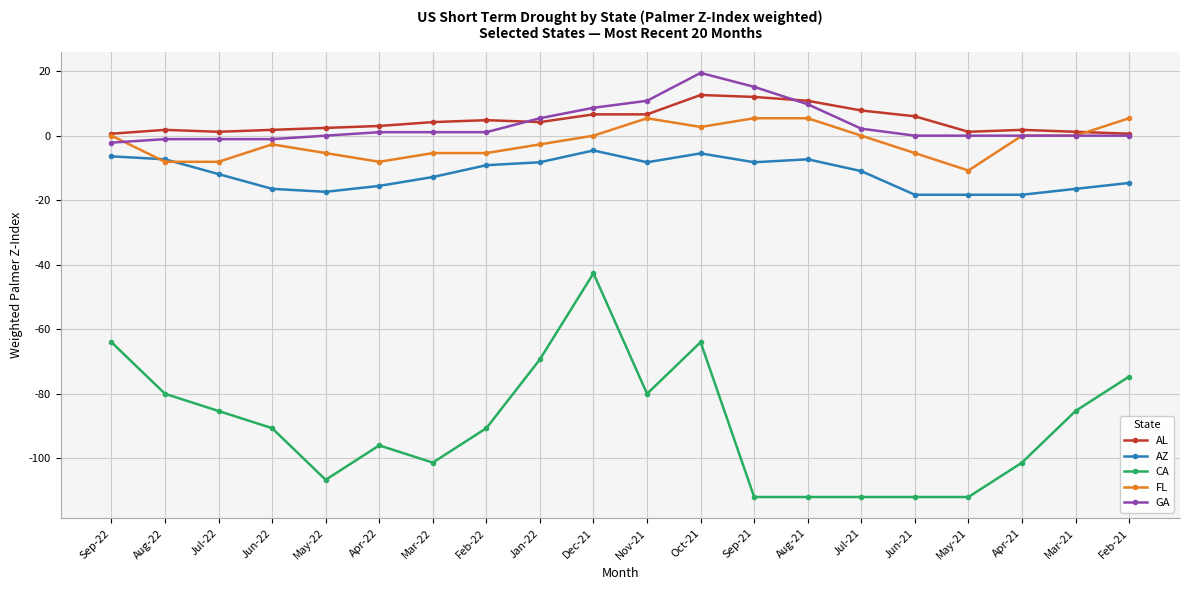

How many values in the AL series exceed 4?

10